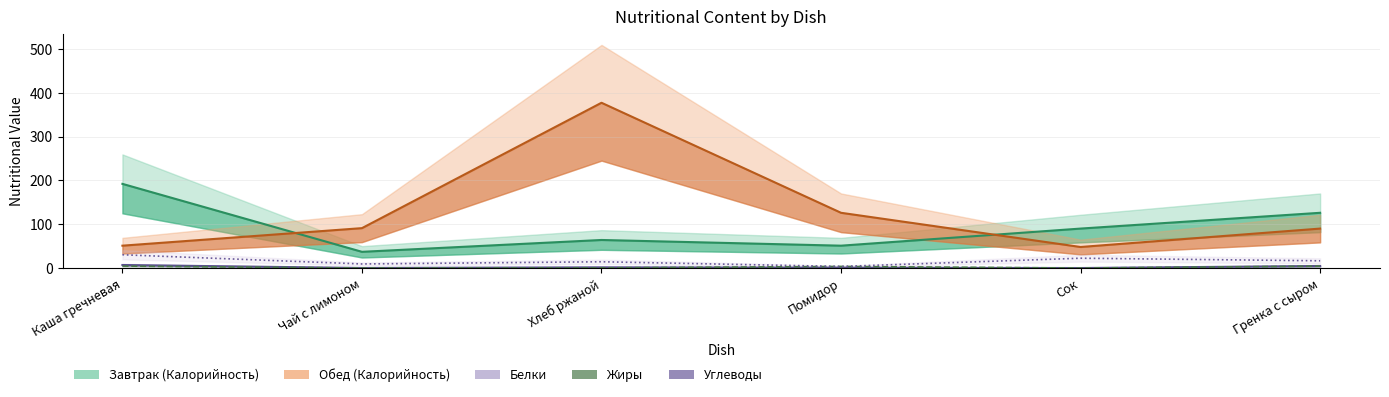

The Завтрак (Калорийность) series shows 10.0 at Чай с лимоном. True or false?

False